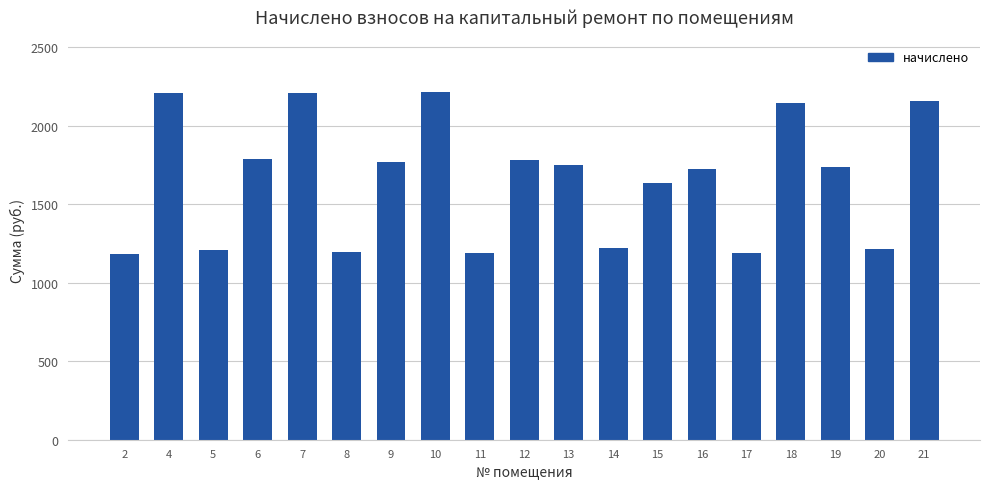

What is the greatest value displayed?

2212.2